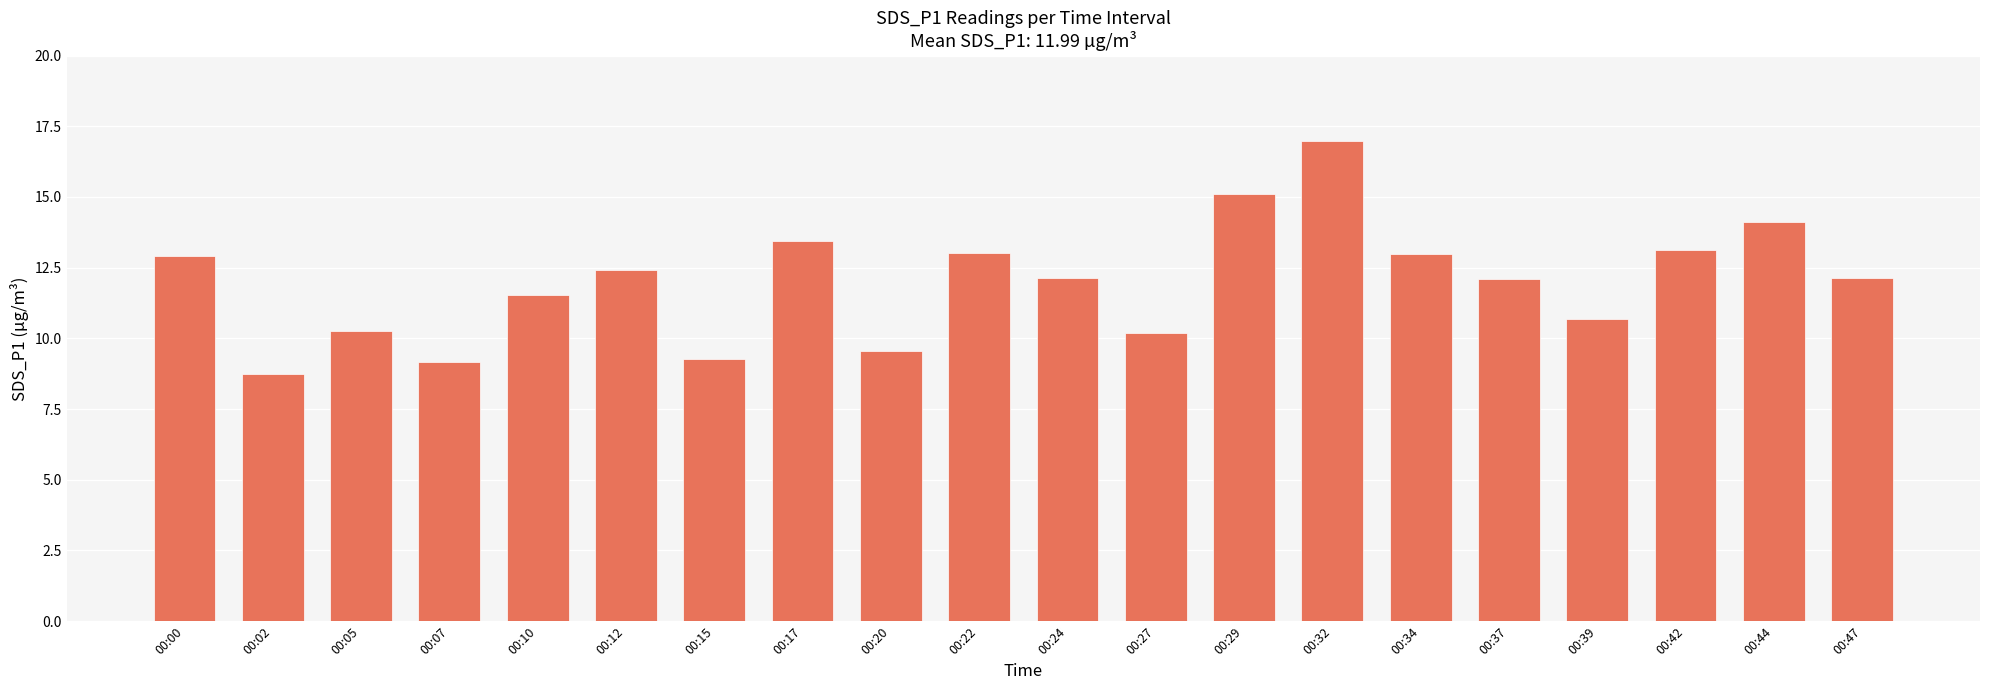

Read the value at 00:07.

9.2